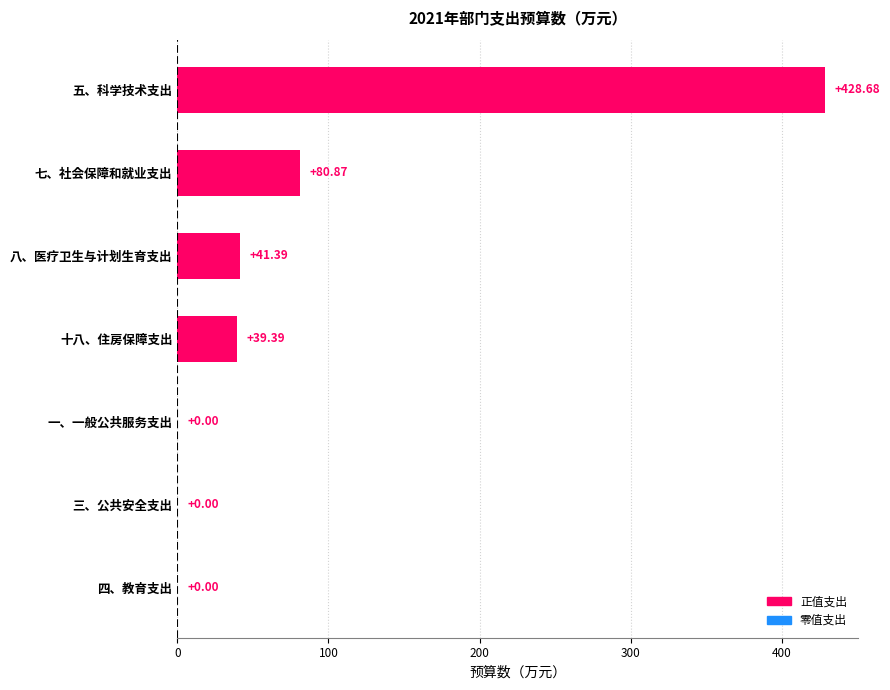

Where is the data nearest to the value 214?

七、社会保障和就业支出